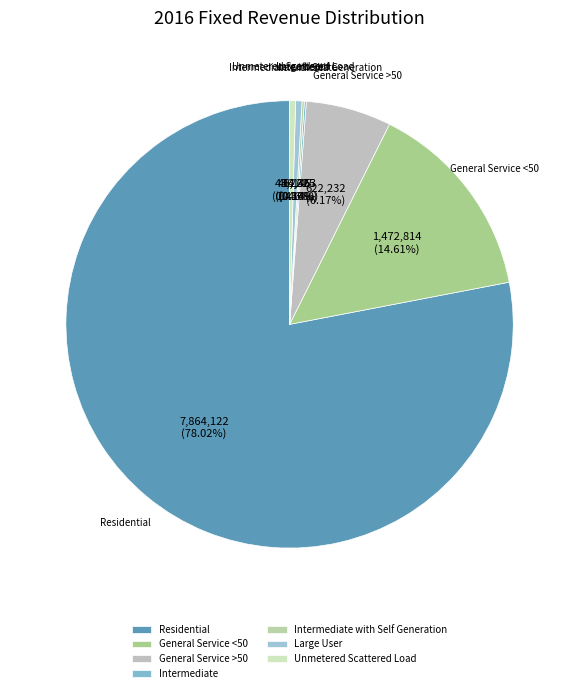

Which has a higher value, General Service >50 or Large User?

General Service >50